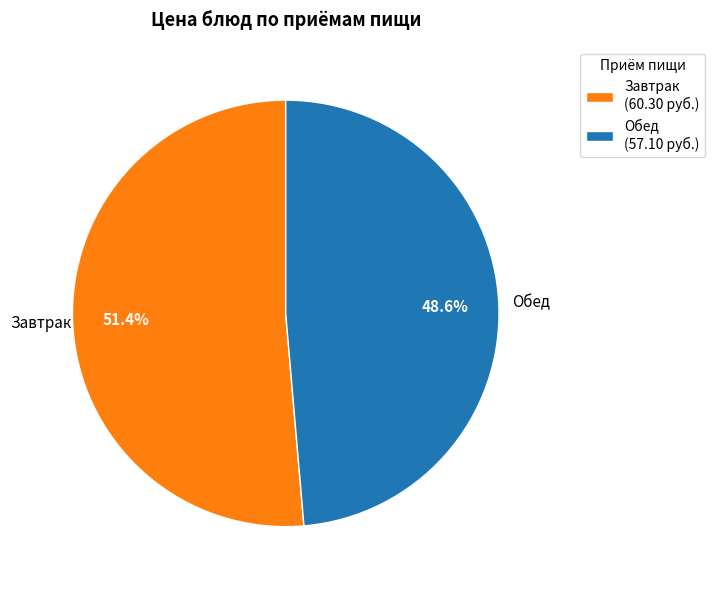

Which category has the smallest portion of the pie?

Обед (57.10 руб.)